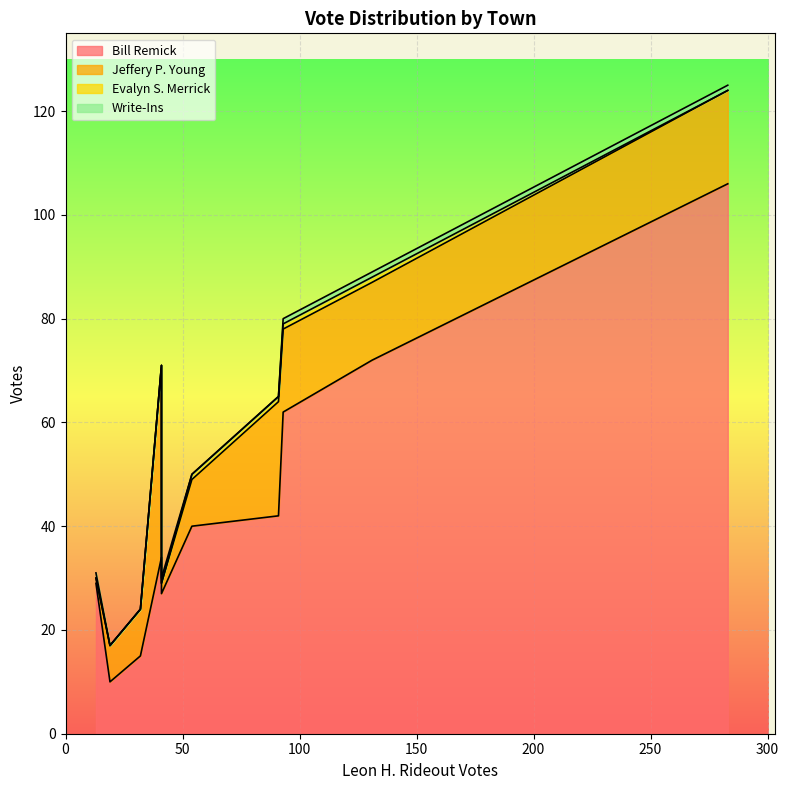

Which series has the widest spread of values?

Bill Remick